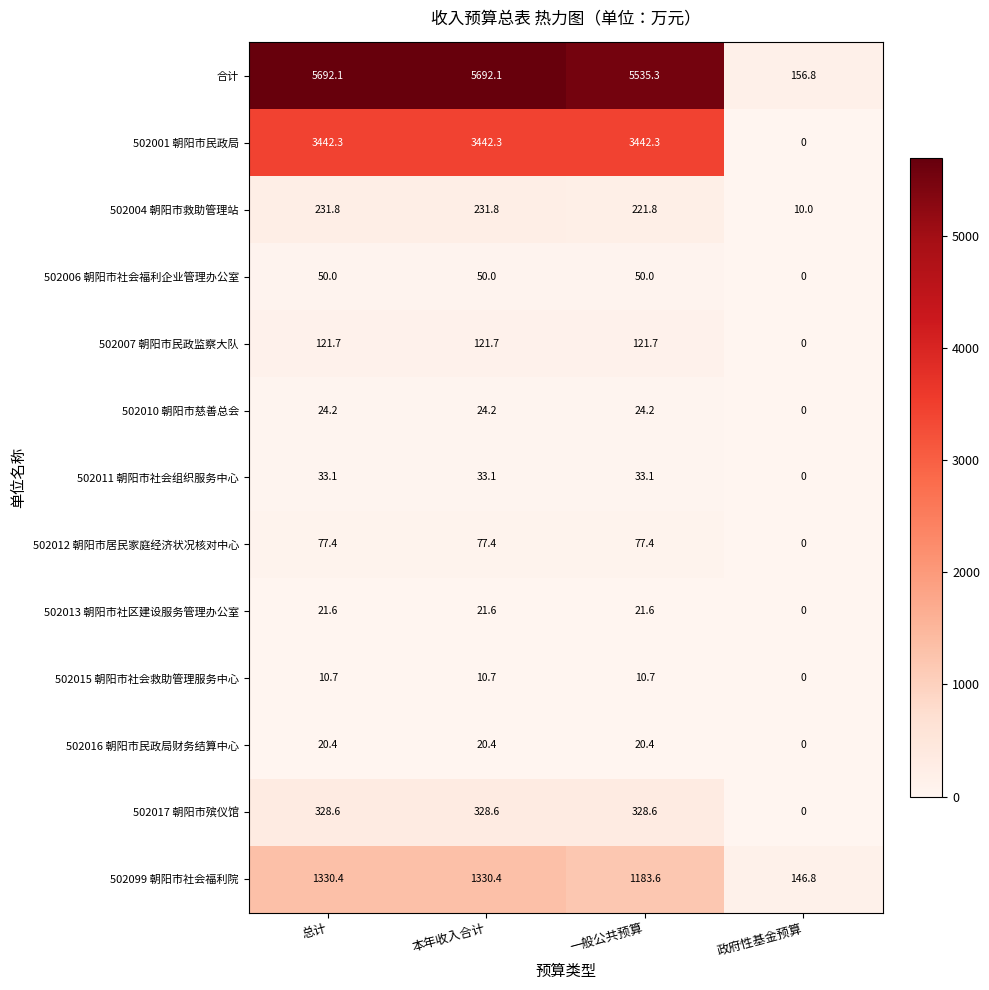

What is the spread (max minus min) of values at 政府性基金预算?

156.8